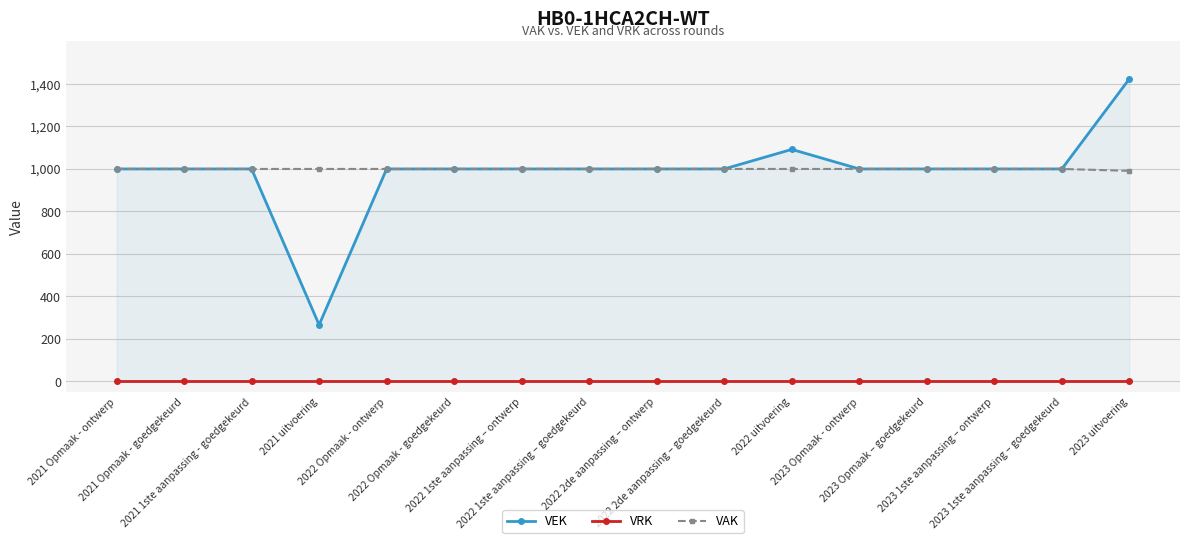

Reading left to right, what are all the values shown in this chart?

VEK: 2021 Opmaak - ontwerp=1000	2021 Opmaak - goedgekeurd=1000	2021 1ste aanpassing - goedgekeurd=1000	2021 uitvoering=266	2022 Opmaak - ontwerp=1000	2022 Opmaak - goedgekeurd=1000	2022 1ste aanpassing – ontwerp=1000	2022 1ste aanpassing – goedgekeurd=1000	2022 2de aanpassing – ontwerp=1000	2022 2de aanpassing – goedgekeurd=1000	2022 uitvoering=1092	2023 Opmaak - ontwerp=1000	2023 Opmaak – goedgekeurd=1000	2023 1ste aanpassing – ontwerp=1000	2023 1ste aanpassing – goedgekeurd=1000	2023 uitvoering=1424
VRK: 2021 Opmaak - ontwerp=0	2021 Opmaak - goedgekeurd=0	2021 1ste aanpassing - goedgekeurd=0	2021 uitvoering=0	2022 Opmaak - ontwerp=0	2022 Opmaak - goedgekeurd=0	2022 1ste aanpassing – ontwerp=0	2022 1ste aanpassing – goedgekeurd=0	2022 2de aanpassing – ontwerp=0	2022 2de aanpassing – goedgekeurd=0	2022 uitvoering=0	2023 Opmaak - ontwerp=0	2023 Opmaak – goedgekeurd=0	2023 1ste aanpassing – ontwerp=0	2023 1ste aanpassing – goedgekeurd=0	2023 uitvoering=0
VAK: 2021 Opmaak - ontwerp=1000	2021 Opmaak - goedgekeurd=1000	2021 1ste aanpassing - goedgekeurd=1000	2021 uitvoering=1000	2022 Opmaak - ontwerp=1000	2022 Opmaak - goedgekeurd=1000	2022 1ste aanpassing – ontwerp=1000	2022 1ste aanpassing – goedgekeurd=1000	2022 2de aanpassing – ontwerp=1000	2022 2de aanpassing – goedgekeurd=1000	2022 uitvoering=1000	2023 Opmaak - ontwerp=1000	2023 Opmaak – goedgekeurd=1000	2023 1ste aanpassing – ontwerp=1000	2023 1ste aanpassing – goedgekeurd=1000	2023 uitvoering=991